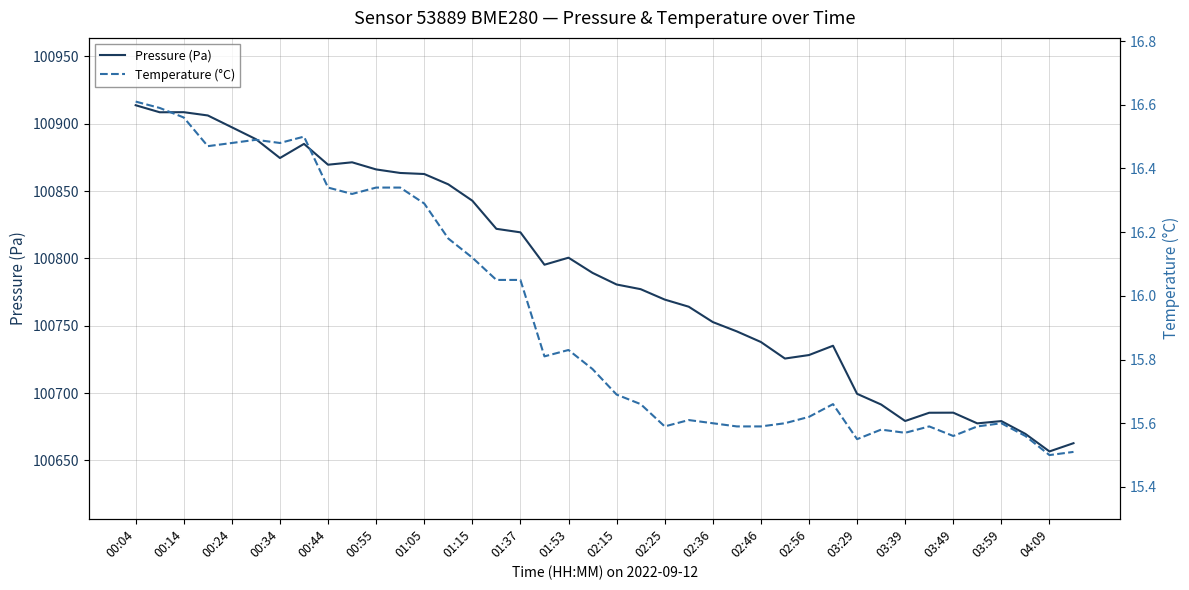

The value of Pressure (Pa) at 02:25 is 51753.4. True or false?

False